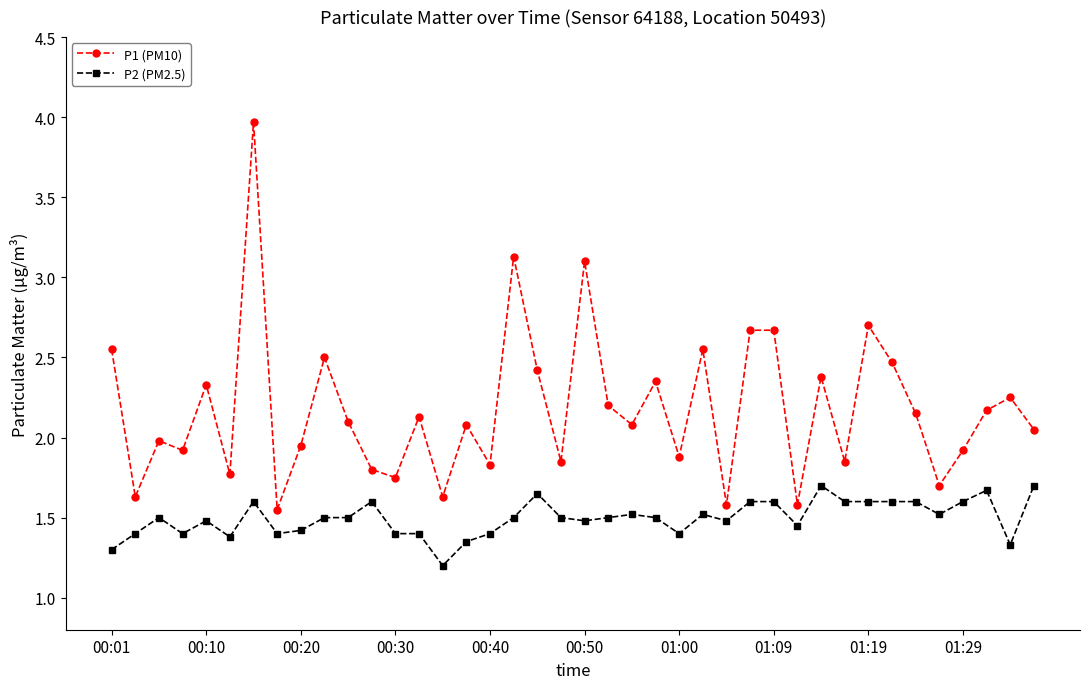

Which series has the largest total across all categories?

P1 (PM10)